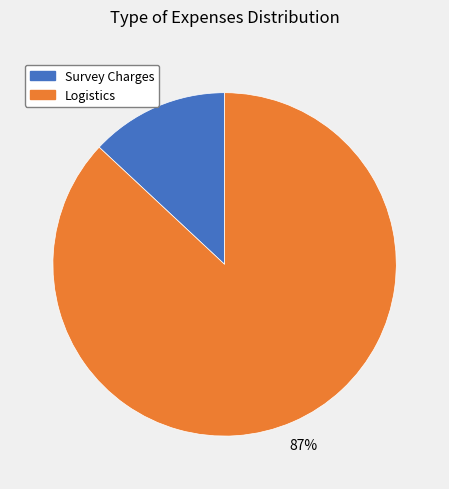

Is there any slice that represents more than half of the pie?

Yes